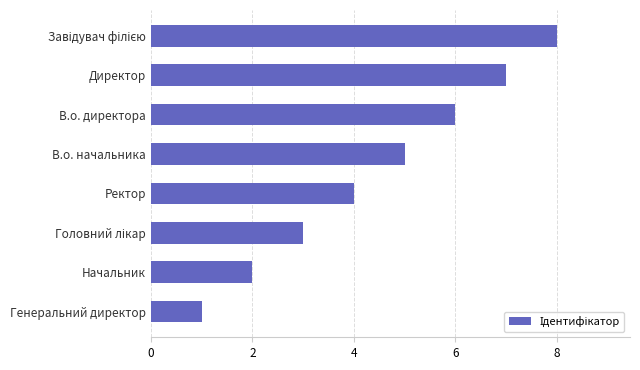

What is the sum of the values at Директор and Ректор?

11